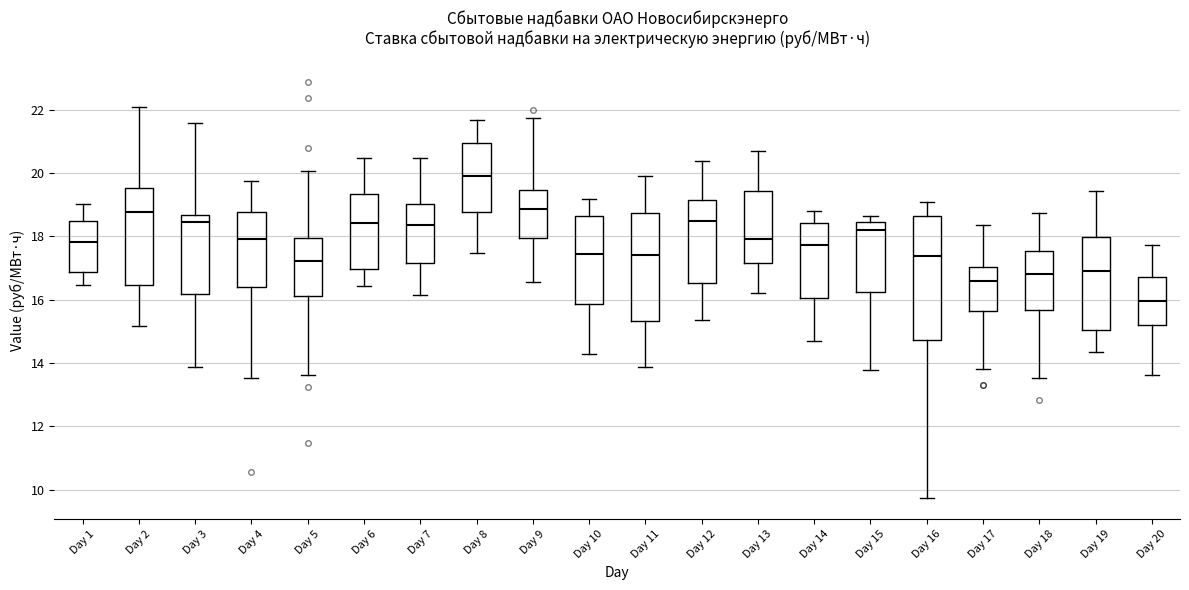

Which box is the tallest, from its lower edge to its upper edge?

Day 16